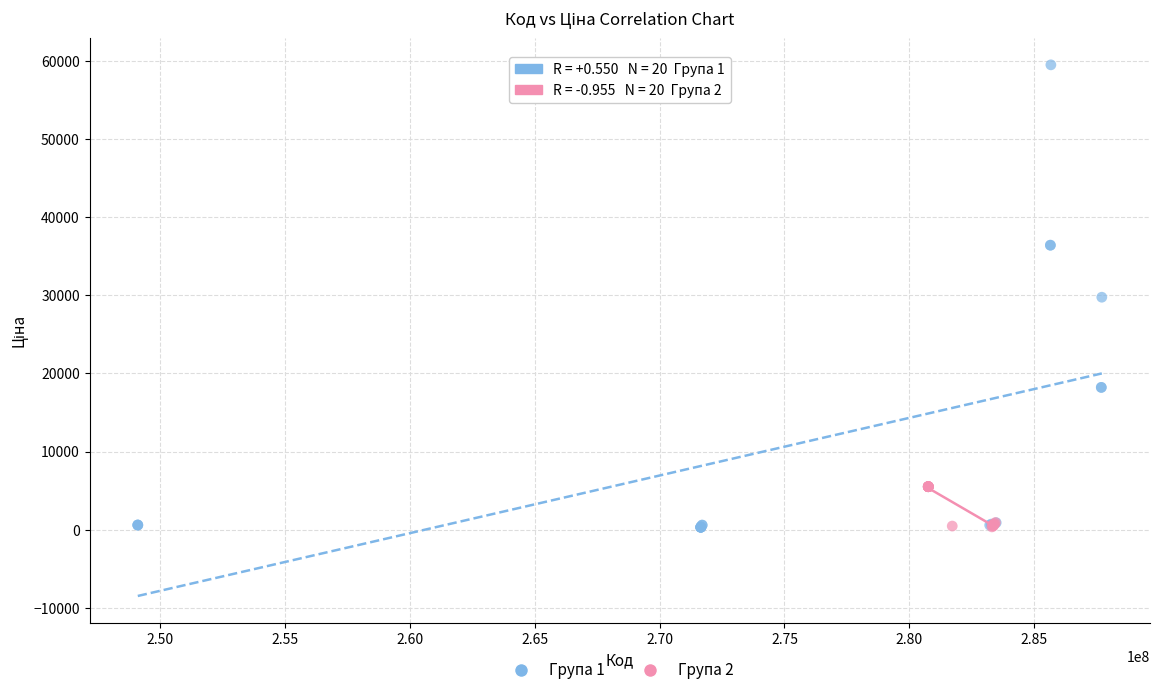

Which series contains the highest Y value?

Група 1